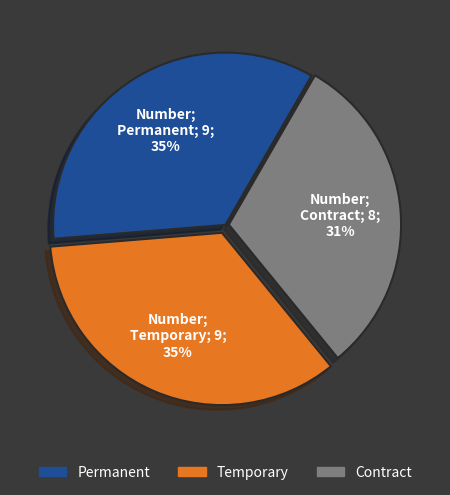

Is there any slice that represents more than half of the pie?

No